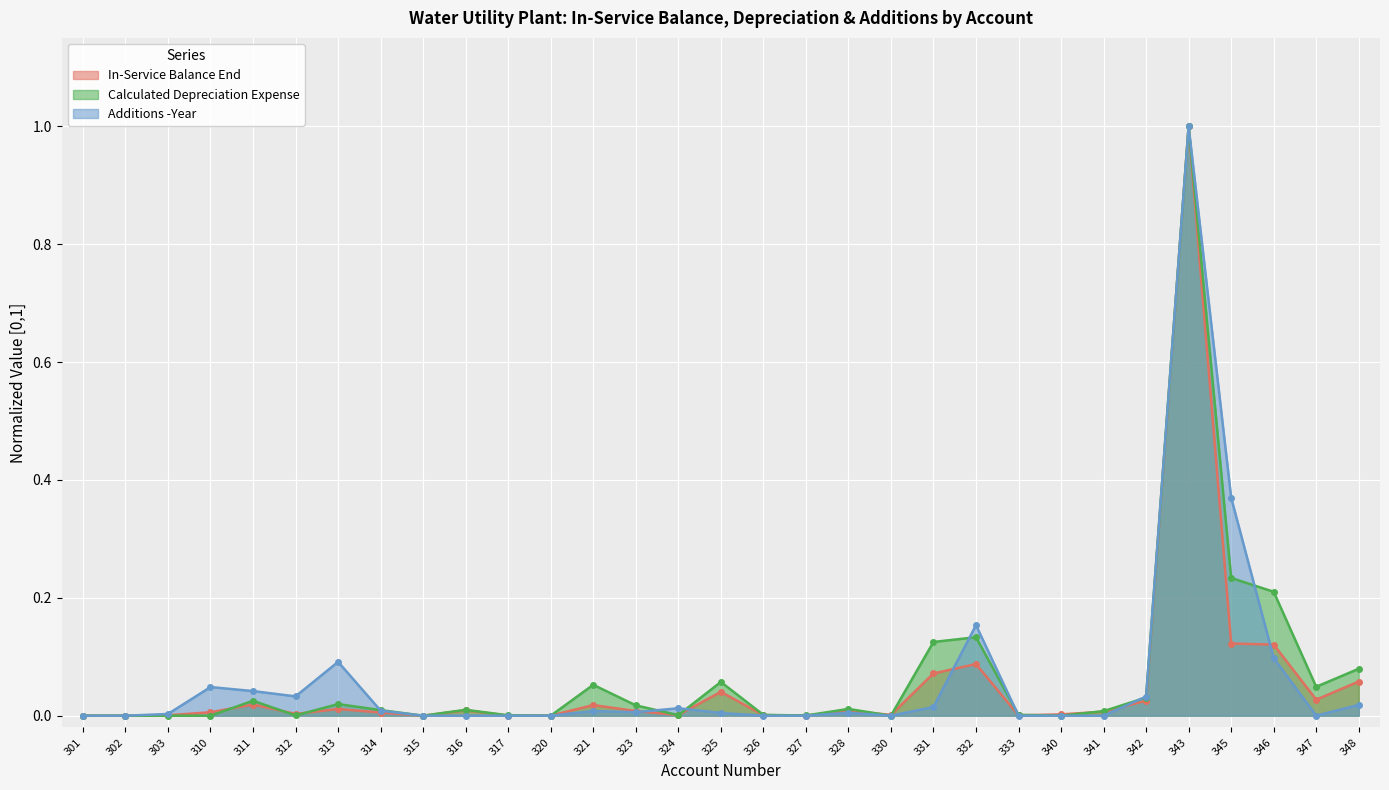

What value does the Additions -Year series have at 345?

0.4